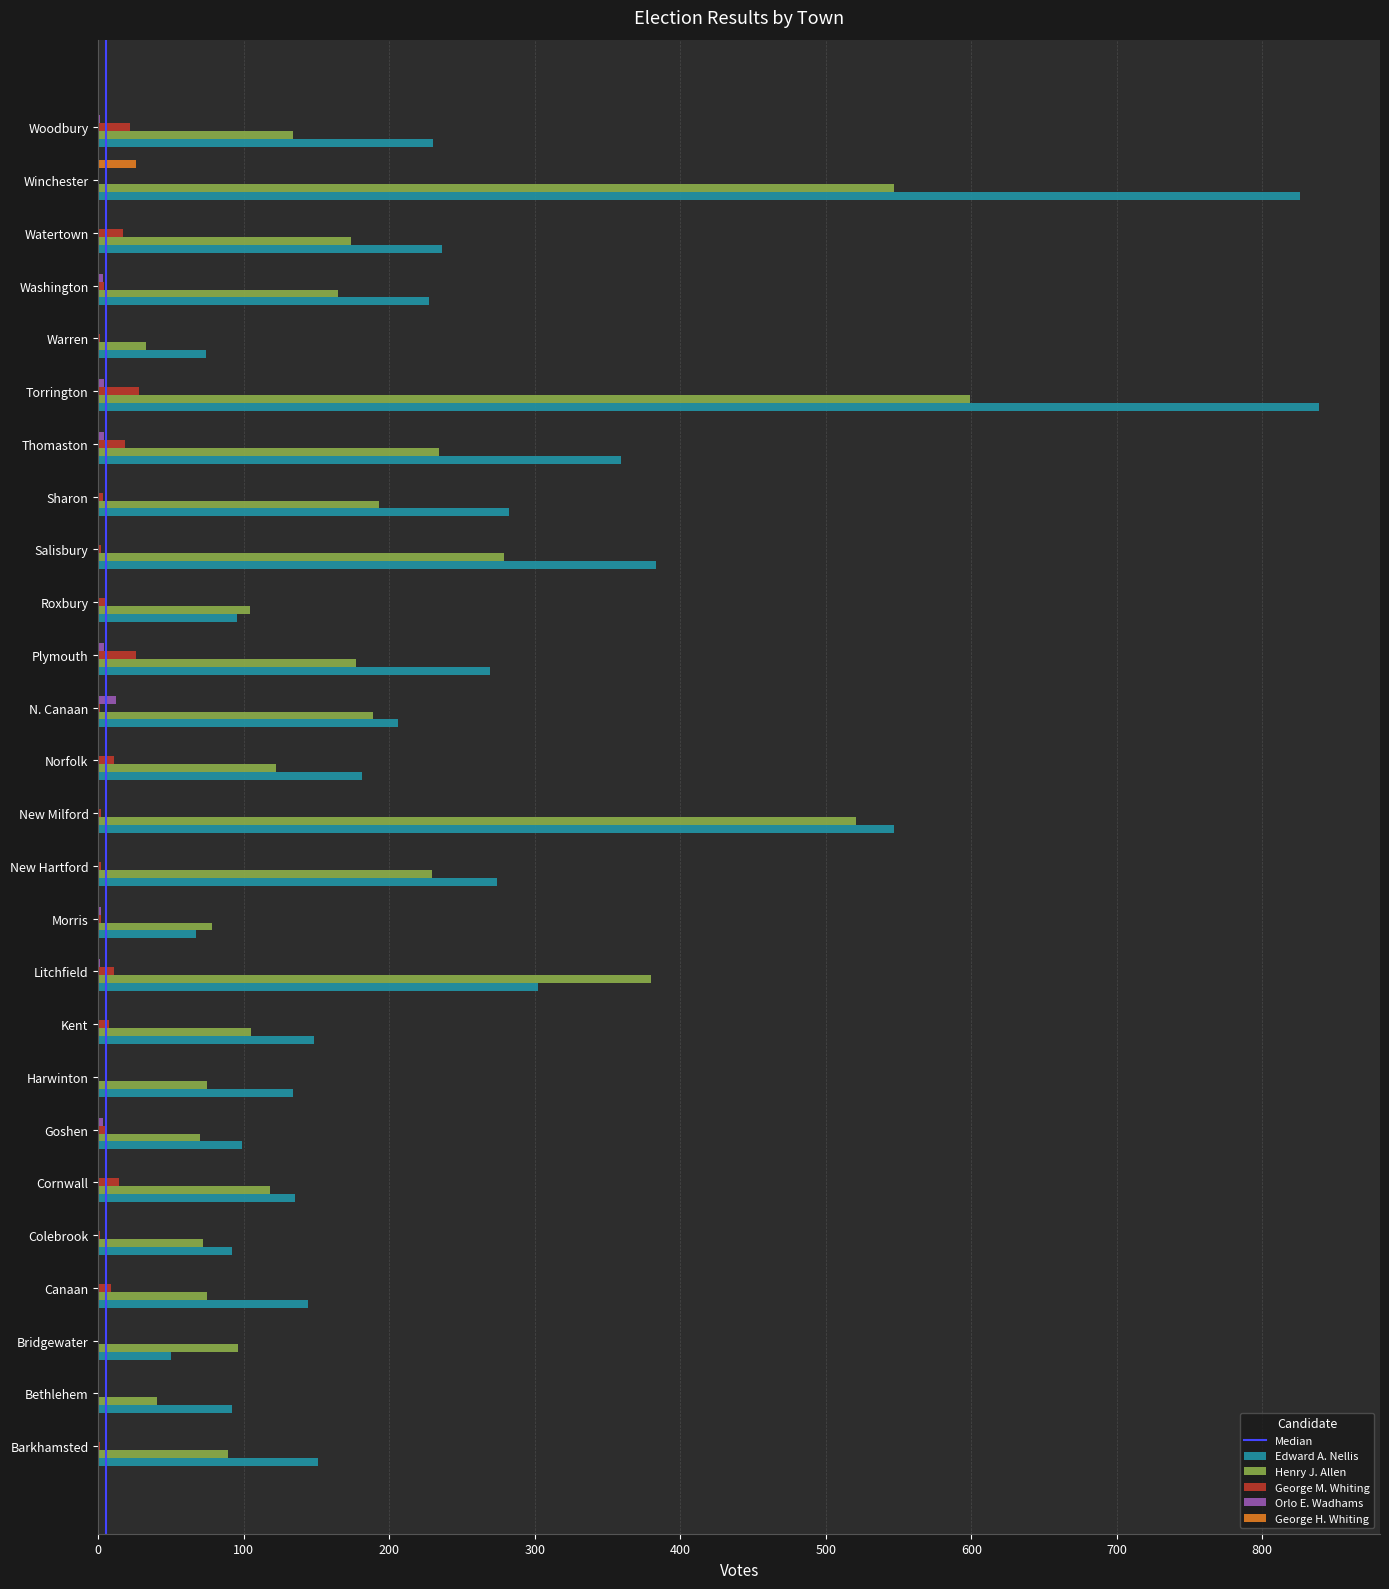

What is the sum of all Henry J. Allen values?

4898